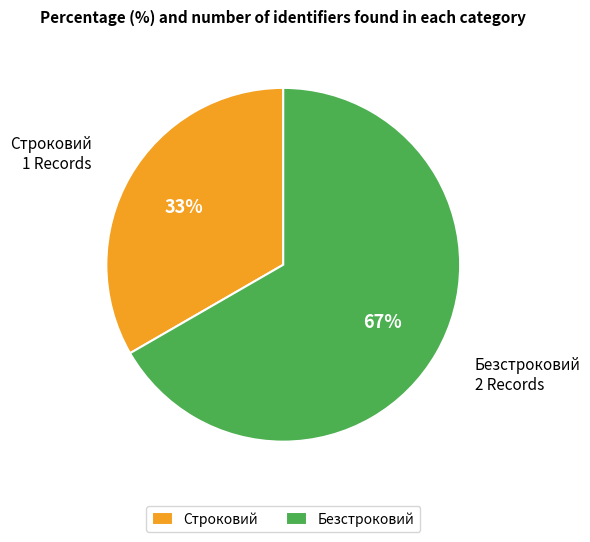

Do Безстроковий and Строковий together represent more than half of the pie?

Yes